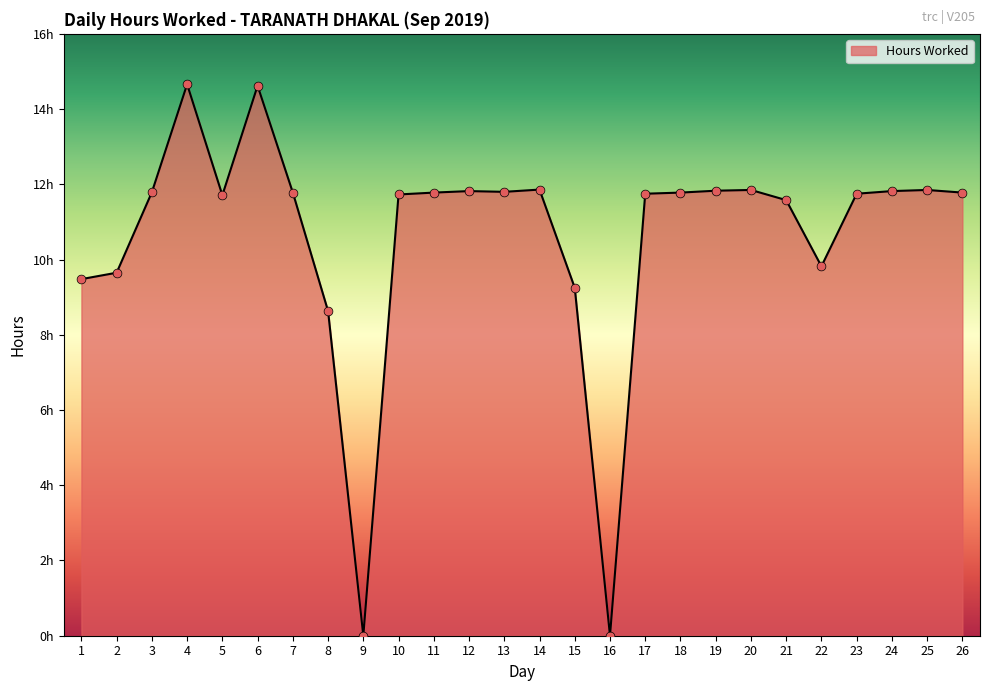

Approximately how many times larger is the value at 10 compared to 17?

1.0